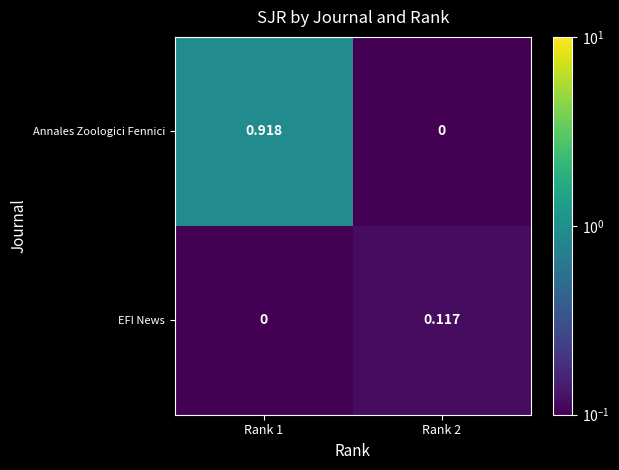

Is the value of Annales Zoologici Fennici at Rank 2 greater than the value of EFI News at Rank 2?

No